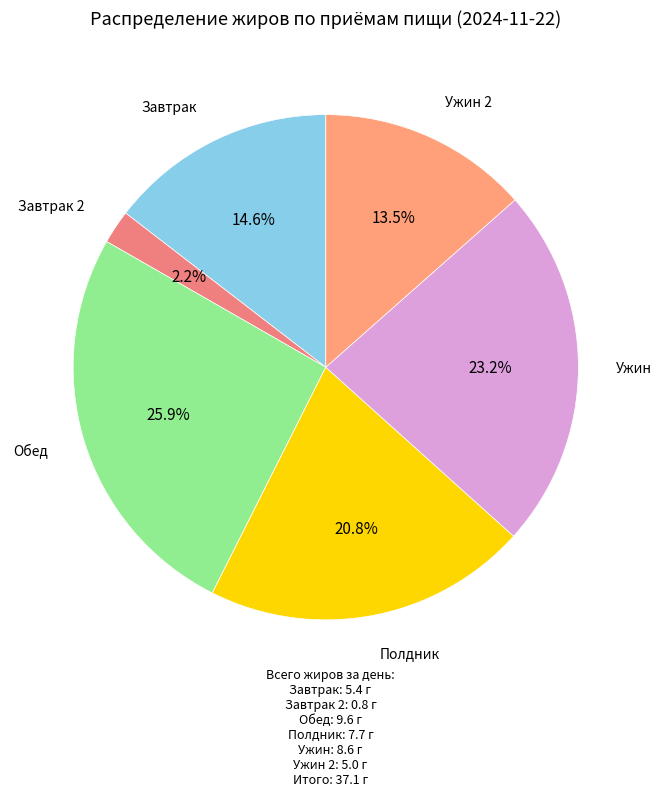

Which has a higher value, Завтрак or Обед?

Обед